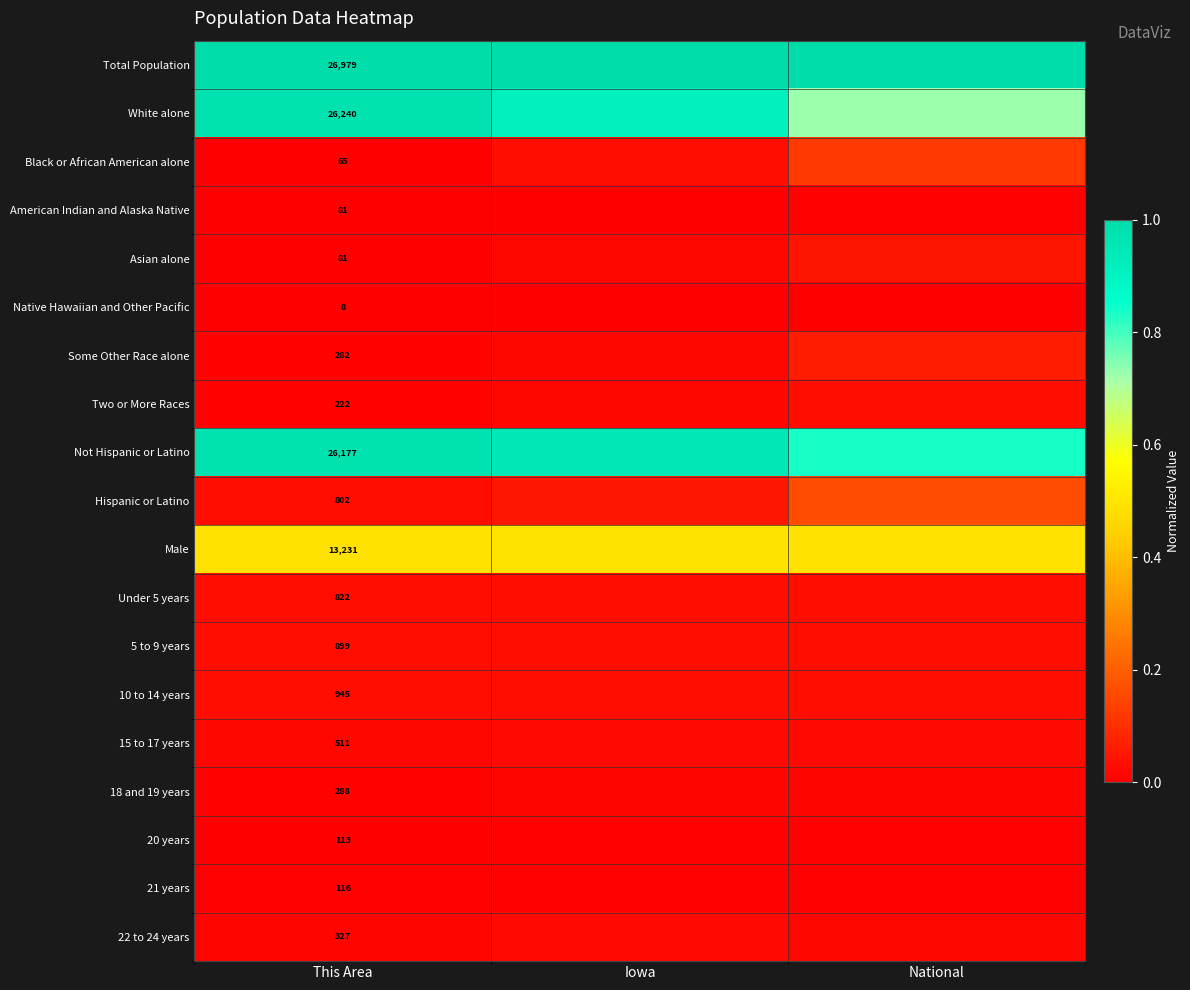

List the series in order of their peak value, highest first.

Total Population, White alone, Not Hispanic or Latino, Male, Hispanic or Latino, Black or African American alone, Some Other Race alone, Asian alone, 10 to 14 years, Under 5 years, 5 to 9 years, Two or More Races, 15 to 17 years, 22 to 24 years, 18 and 19 years, American Indian and Alaska Native, 20 years, 21 years, Native Hawaiian and Other Pacific